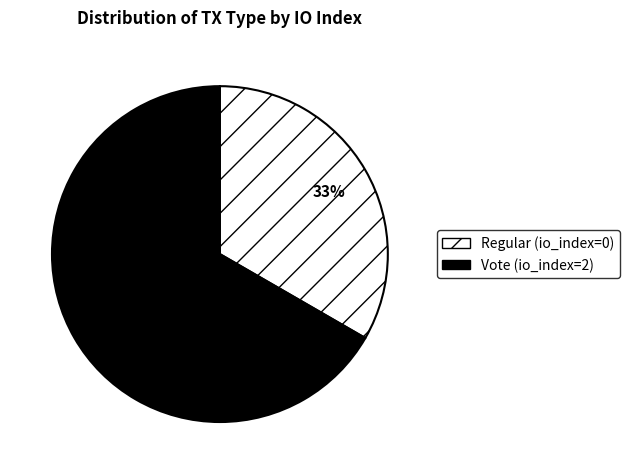

The Vote (io_index=2) slice represents 54% of the pie. True or false?

False